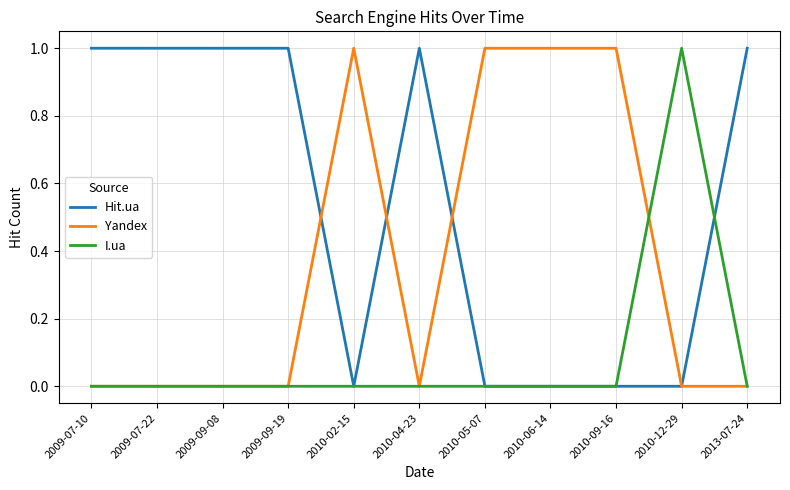

List the series in order of their overall mean, highest first.

Hit.ua, Yandex, I.ua